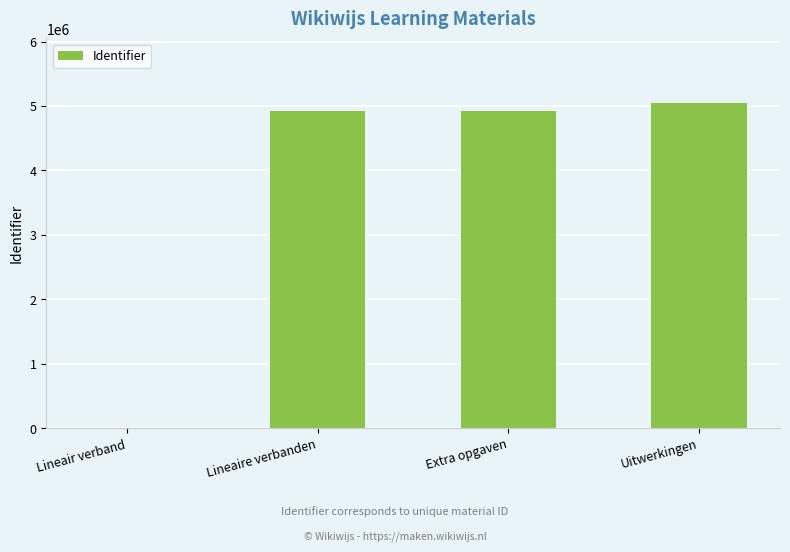

Is it true that the value at Extra opgaven is 8600496?

False